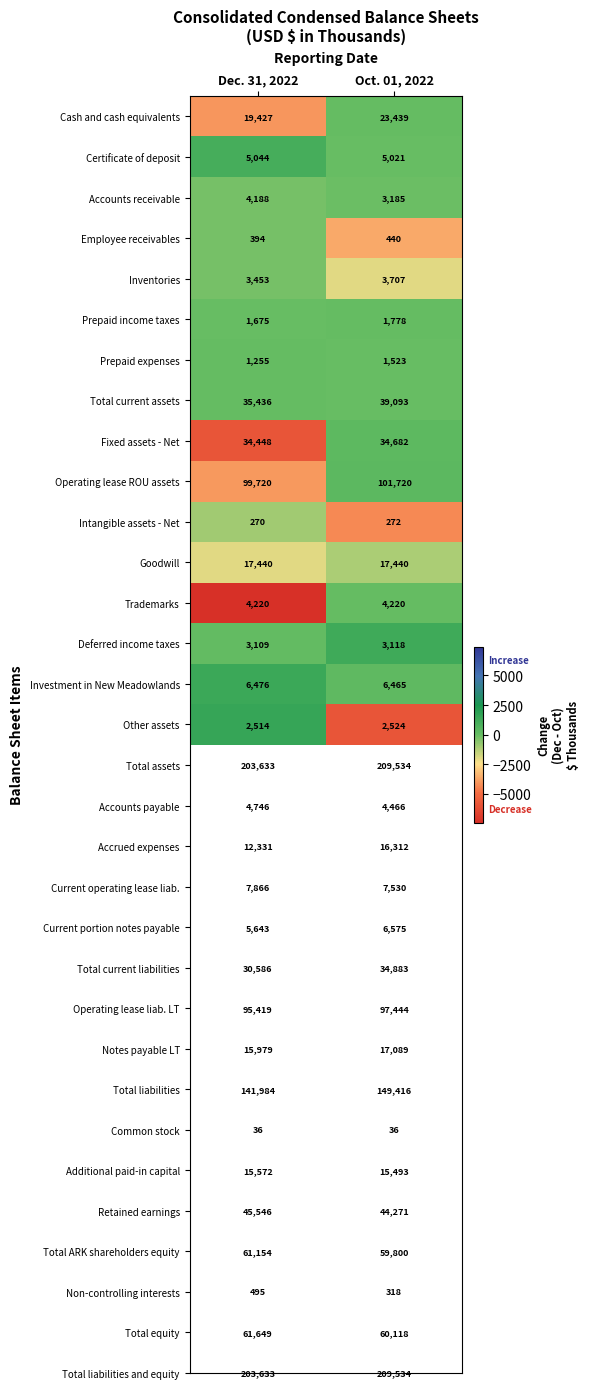

Read the Fixed assets - Net value at Dec. 31, 2022, to the nearest 10.

34450